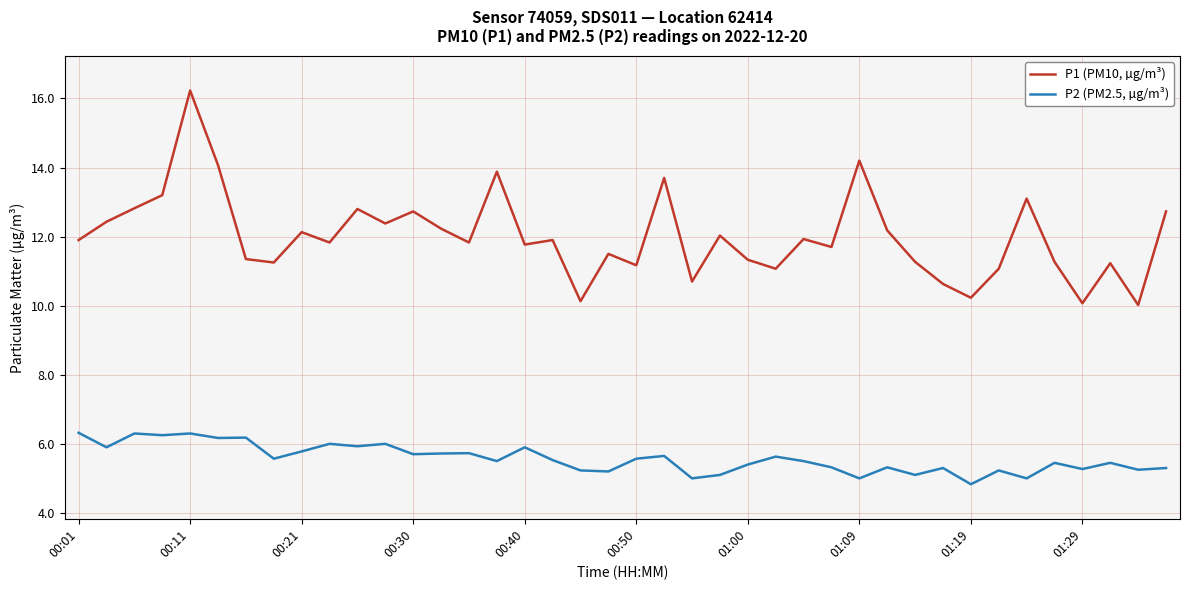

True or false: P1 (PM10, µg/m³) and P2 (PM2.5, µg/m³) cross at least once.

False